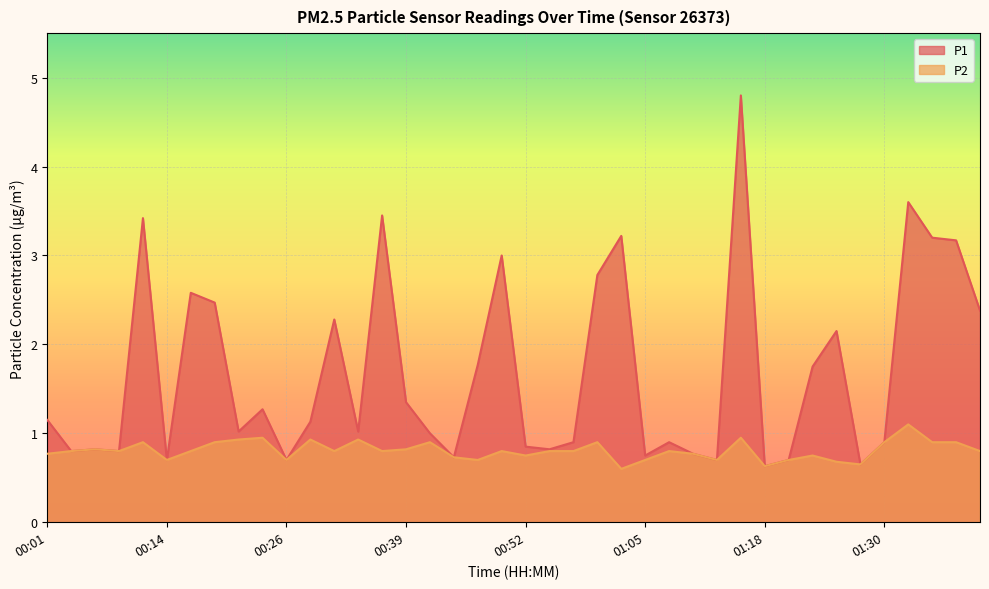

What is the minimum value for P2?

0.6